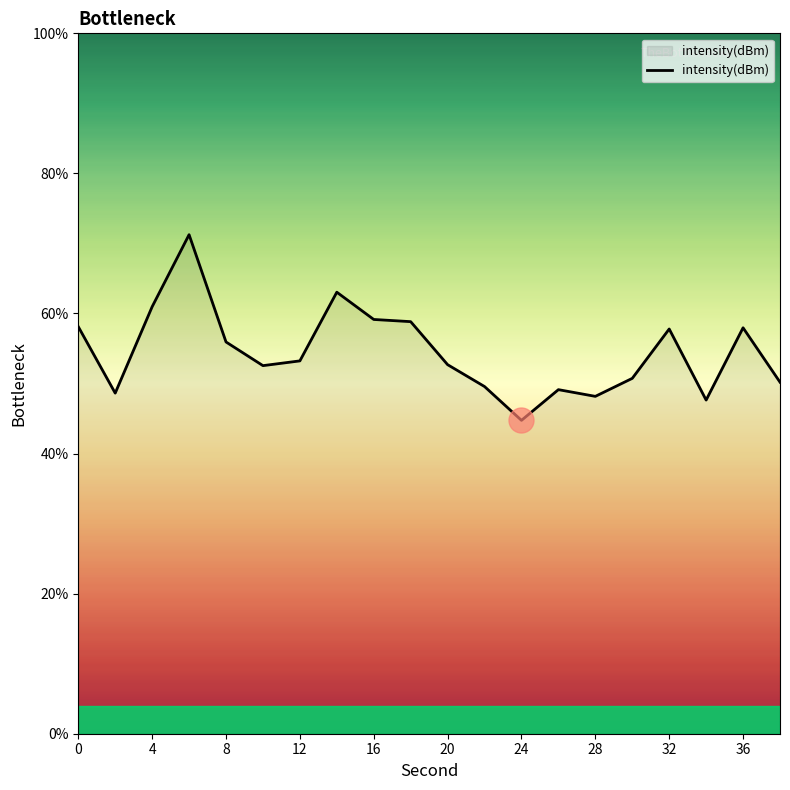

What is the greatest value displayed?

71.3